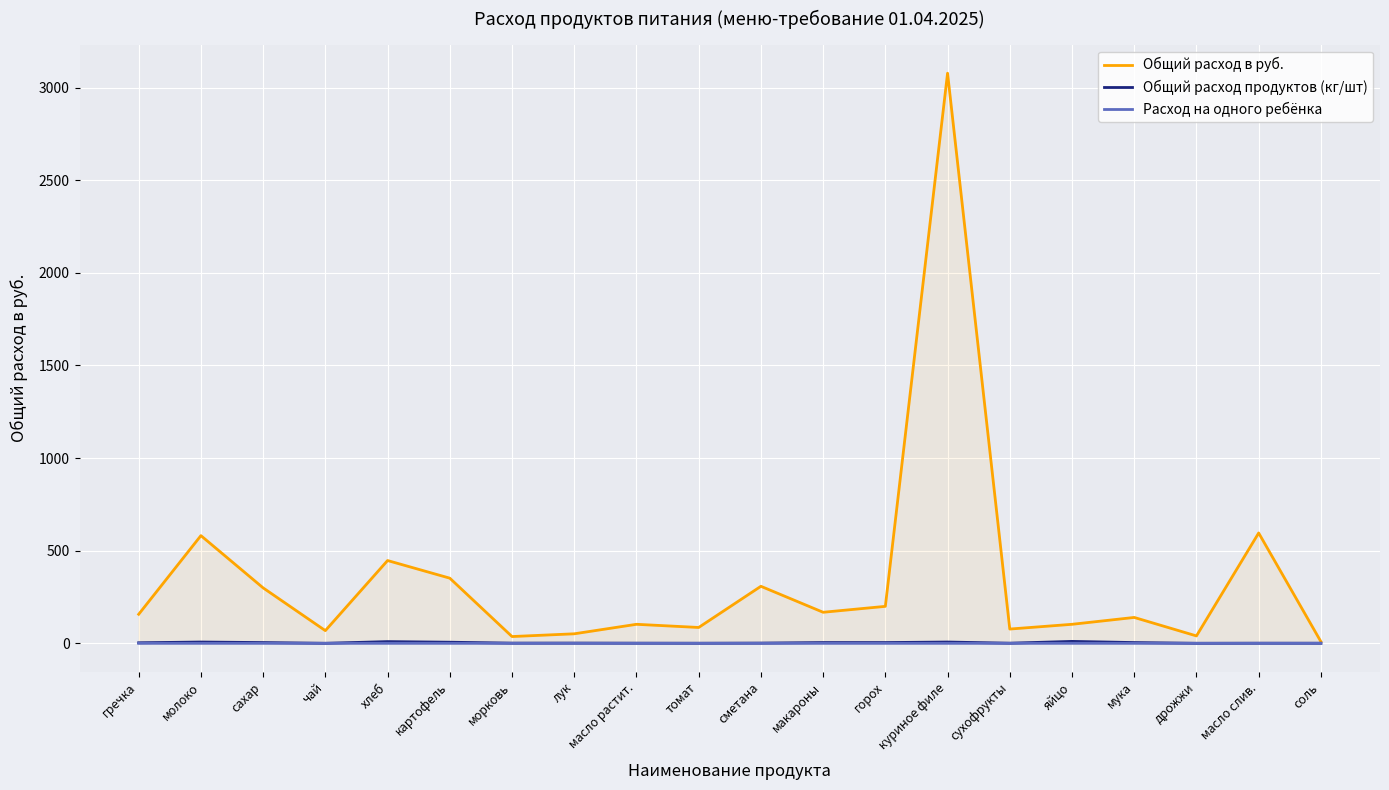

What is the value of the Общий расход продуктов (кг/шт) point at the 5th from the left?

9.1